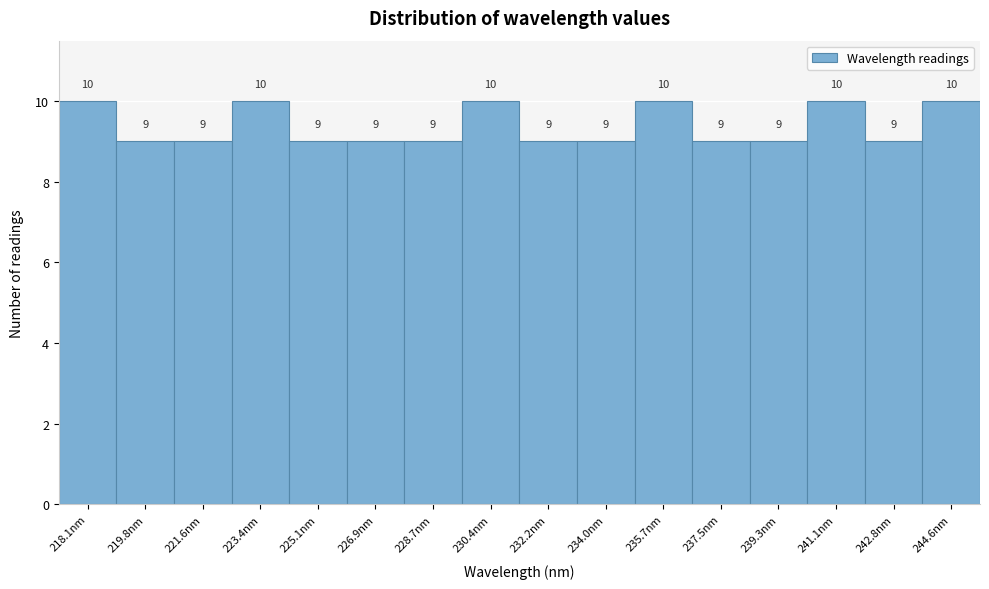

Reading left to right, extract all data points from this chart.

10	9	9	10	9	9	9	10	9	9	10	9	9	10	9	10